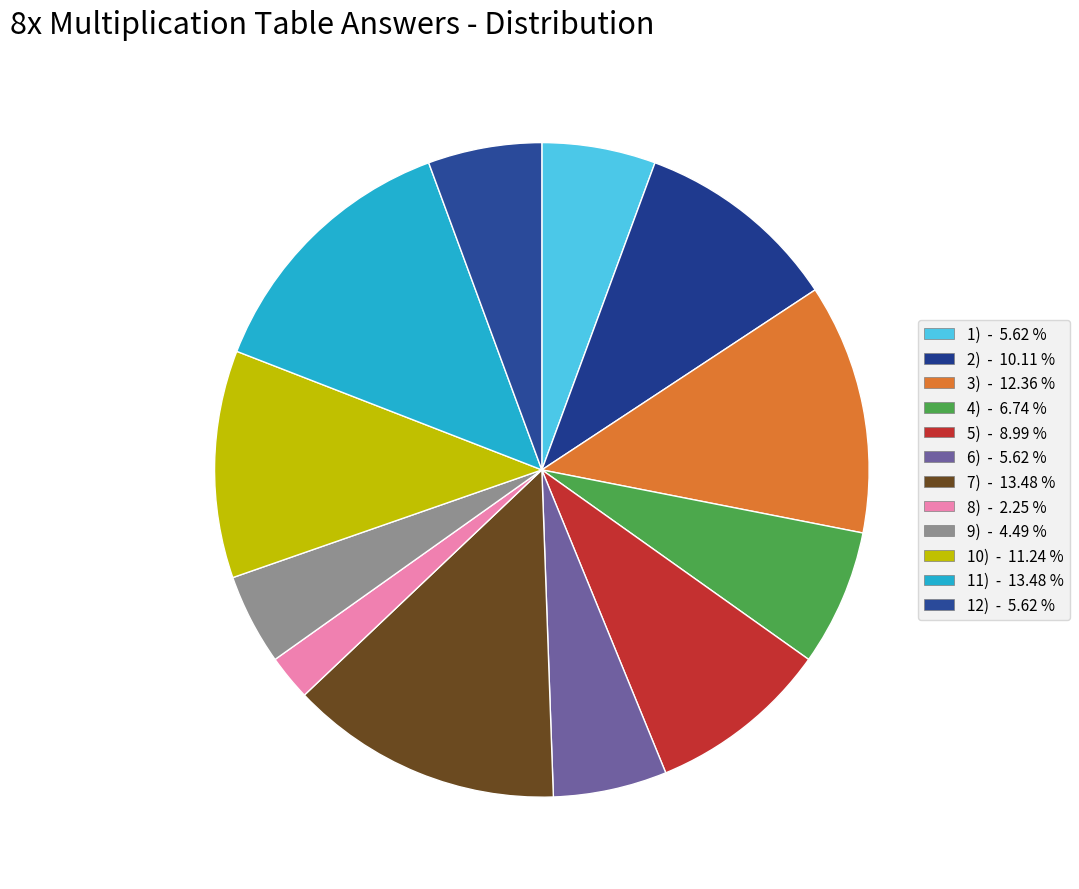

Approximately how many times larger is the value at 12) compared to 9)?

1.2